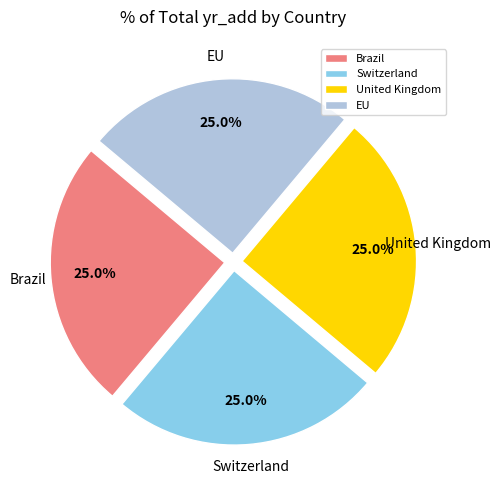

Is there any slice that represents more than half of the pie?

No